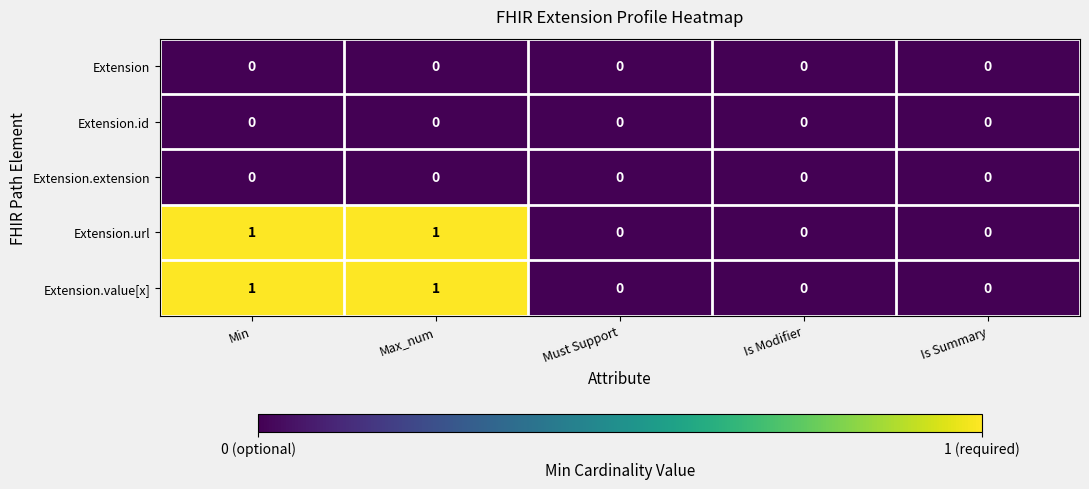

What is the spread (max minus min) of values at Min?

1